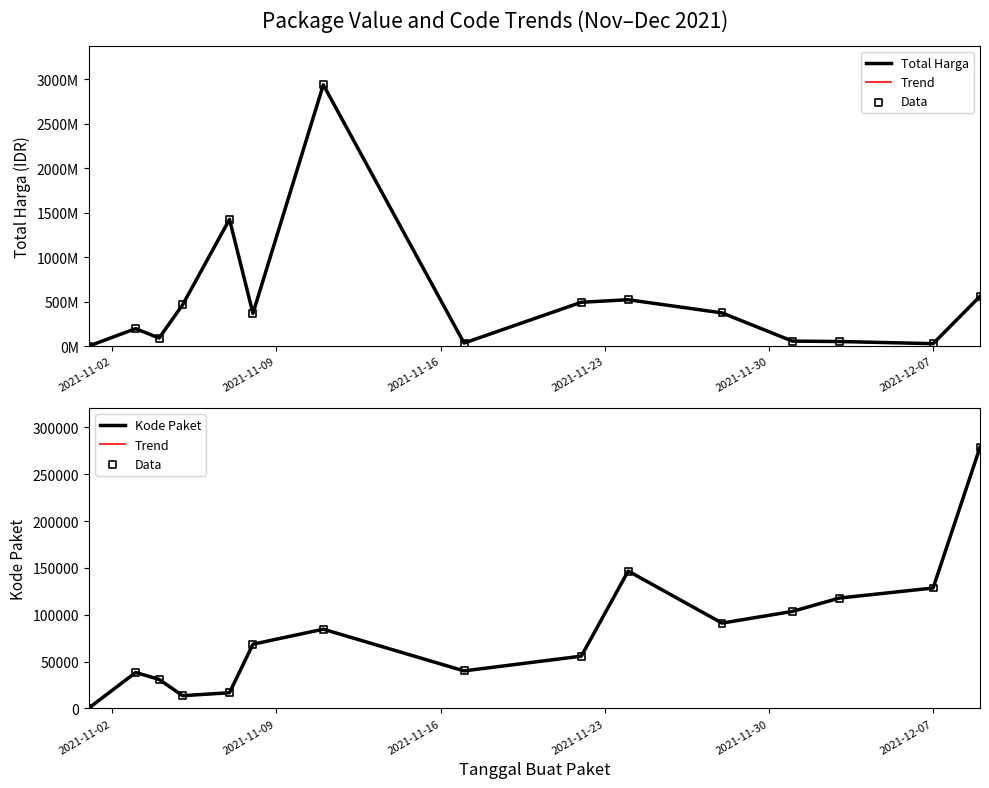

Which series has the widest spread of Y values?

Total Harga